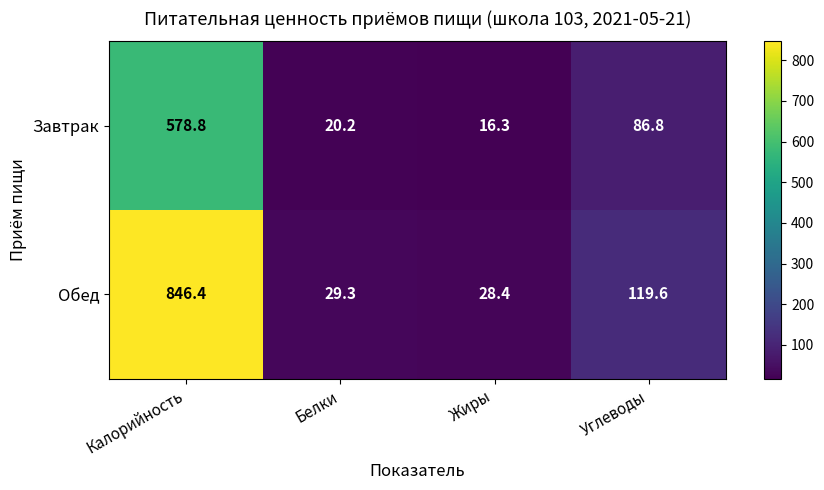

Reading left to right, transcribe all the data shown in this chart.

Завтрак: Калорийность=578.8	Белки=20.2	Жиры=16.3	Углеводы=86.8
Обед: Калорийность=846.4	Белки=29.3	Жиры=28.4	Углеводы=119.6